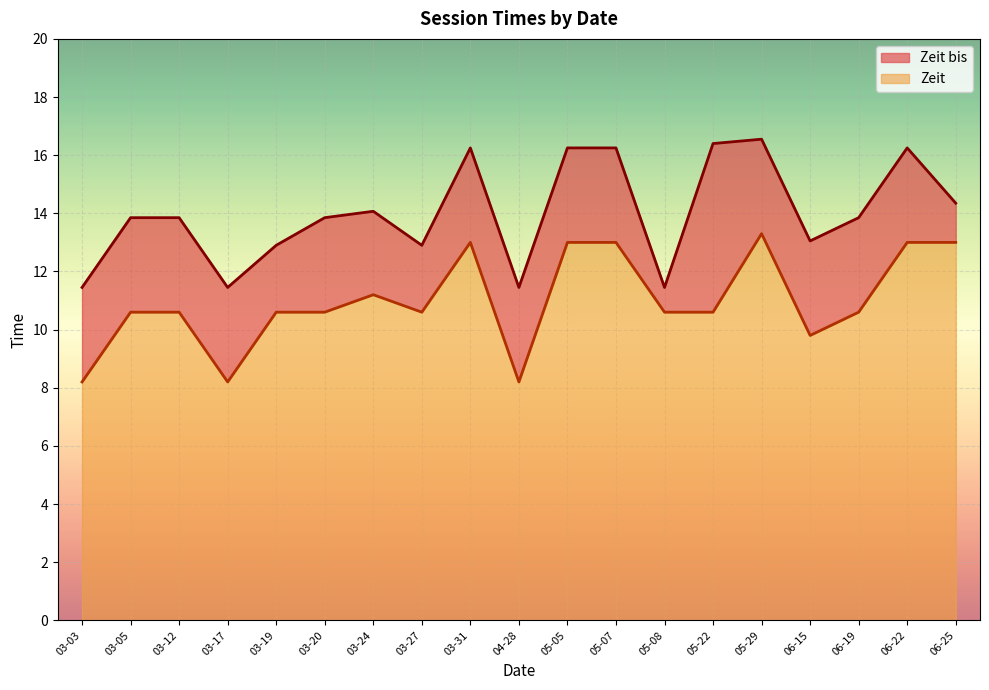

What is the average value of the Zeit bis series?

13.9